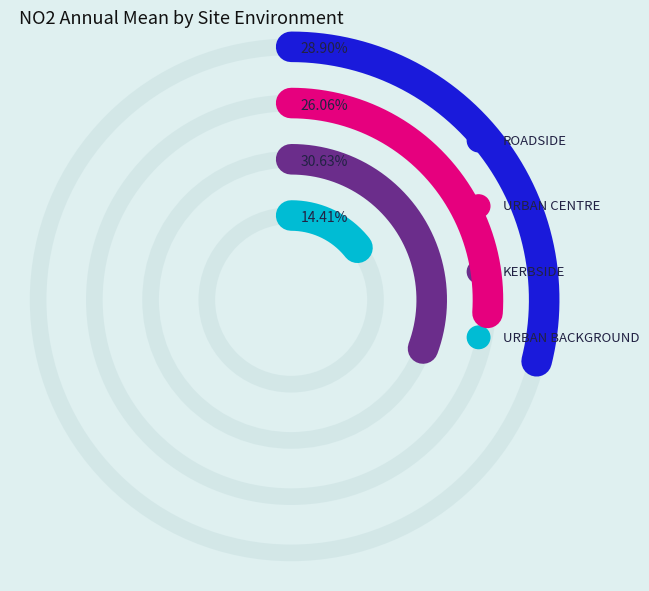

True or false: ROADSIDE accounts for 29% of the total.

True